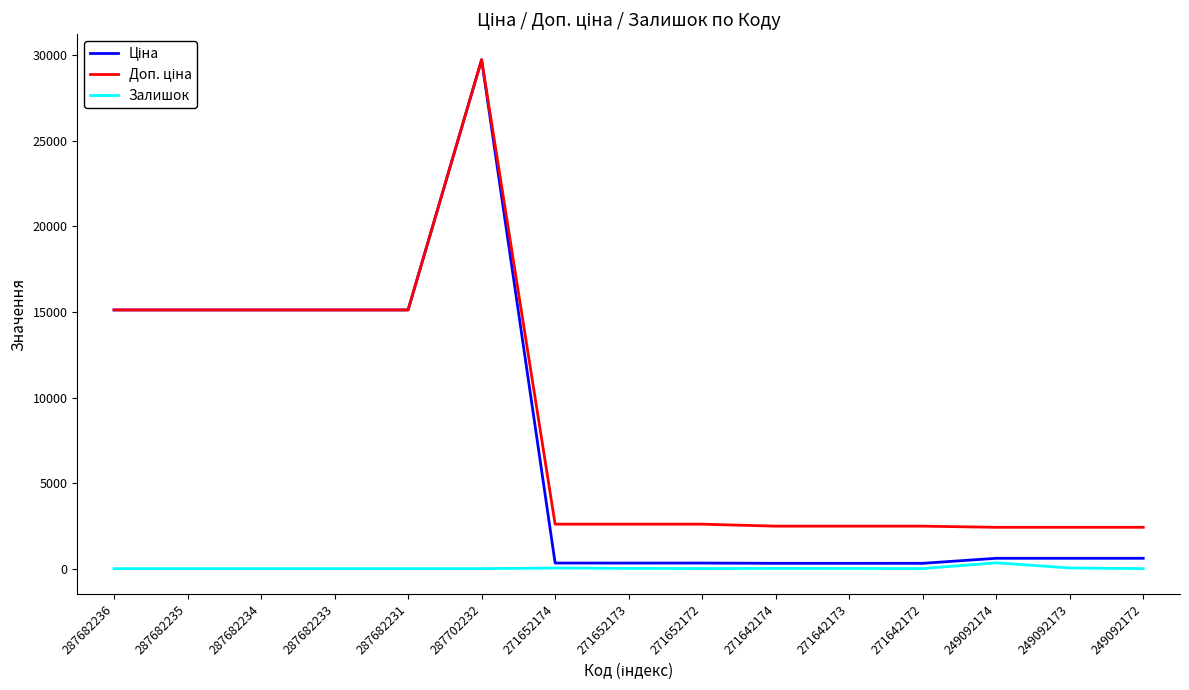

The value of Залишок at 287682235 is 0.0. True or false?

True